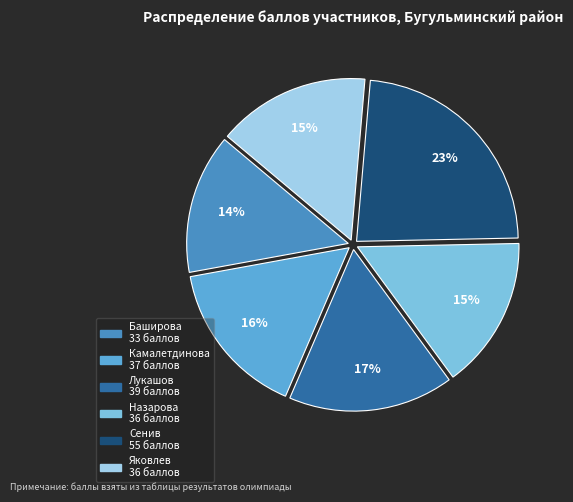

To the nearest percent, what is the difference between the Назарова and Баширова slice percentages?

1%